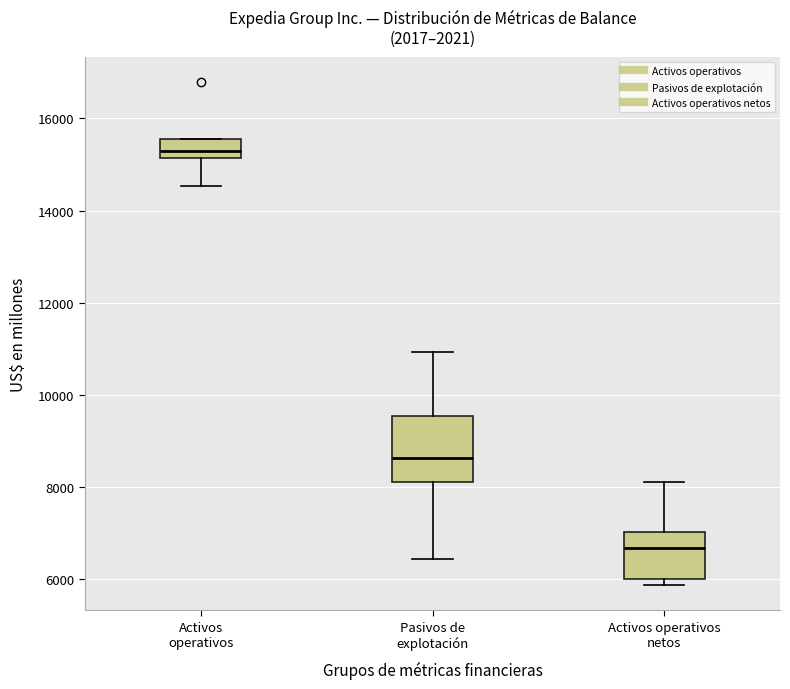

Where does the median line of the box for Activos operativos sit on the y-axis? The values are not printed on the chart, so give them approximately, as read against the axis.

15400